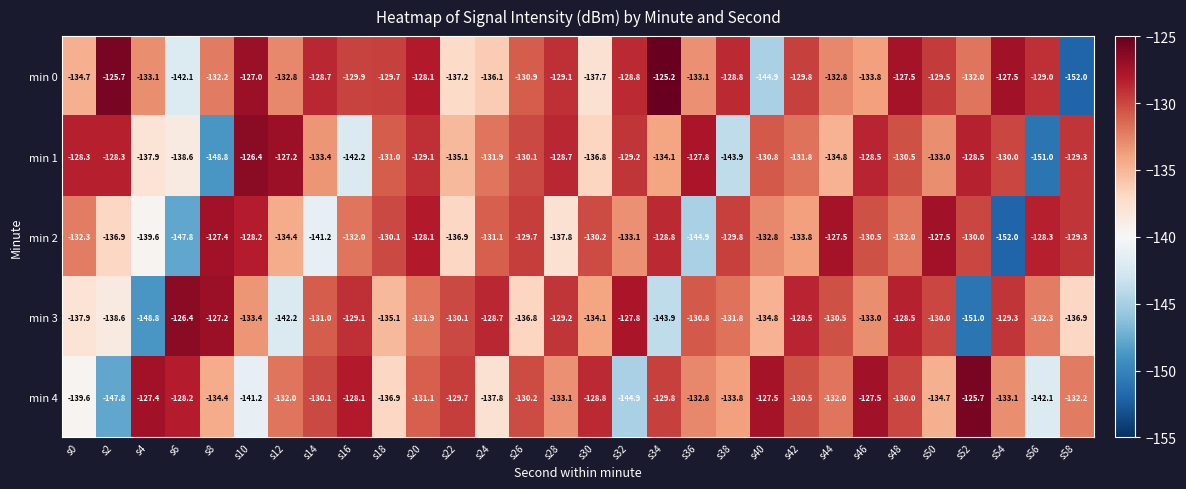

What is the total value across all series at s4?

-686.8